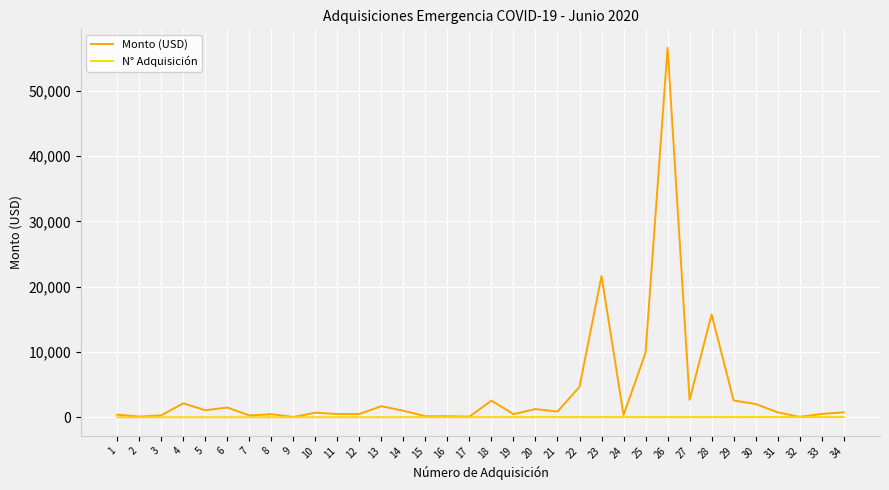

List the series in order of their overall mean, highest first.

Monto (USD), N° Adquisición